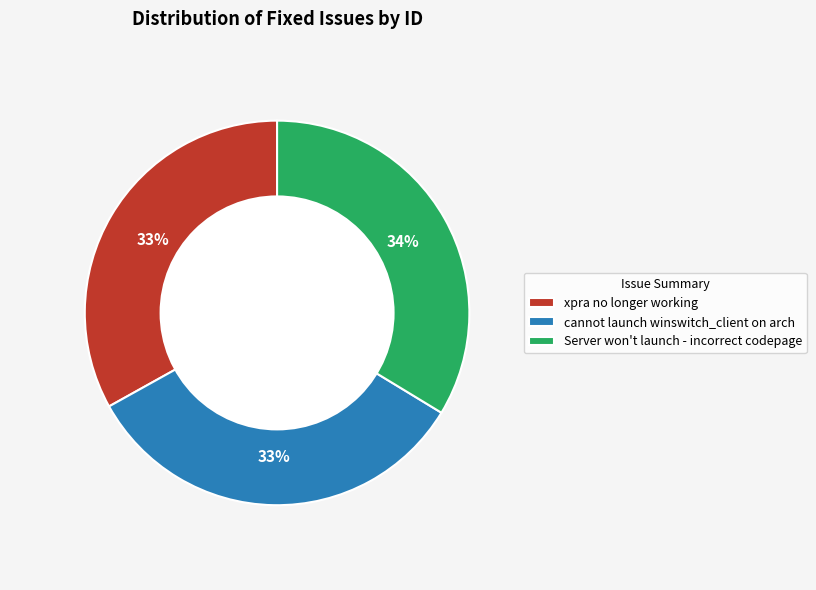

To the nearest percent, what portion does cannot launch winswitch_client on arch represent?

33%